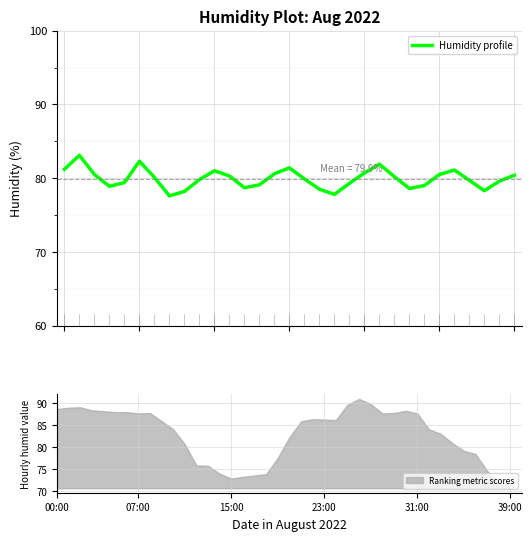

Reading left to right, what are all the values shown in this chart?

81.2	83.1	80.5	78.9	79.4	82.3	80.1	77.6	78.2	79.8	81.0	80.3	78.7	79.1	80.6	81.4	79.9	78.5	77.8	79.3	80.7	81.9	80.2	78.6	79.0	80.5	81.1	79.7	78.3	79.6	80.4